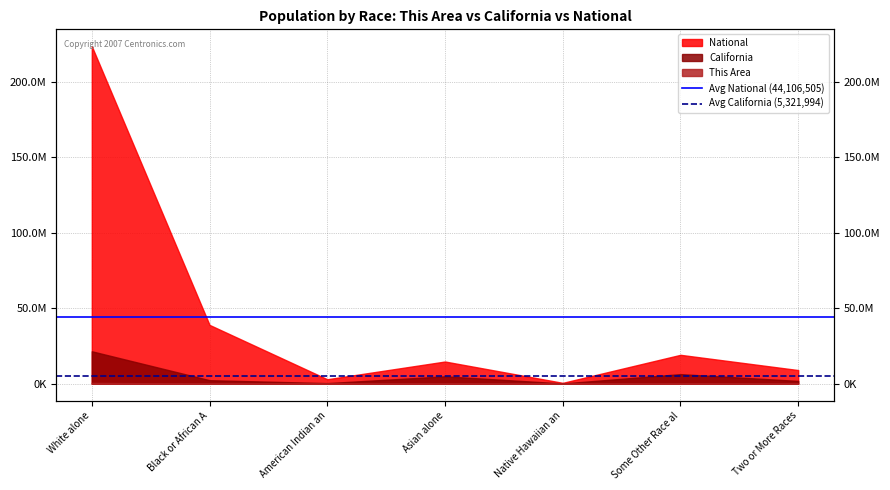

At how many categories does at least one series exceed 23019067?

2